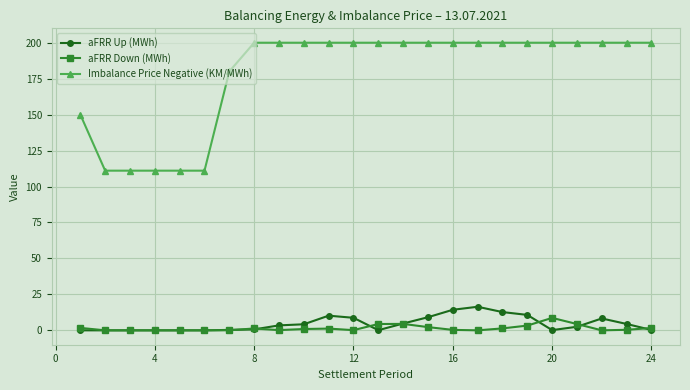

What is the maximum value shown in the chart?

200.0